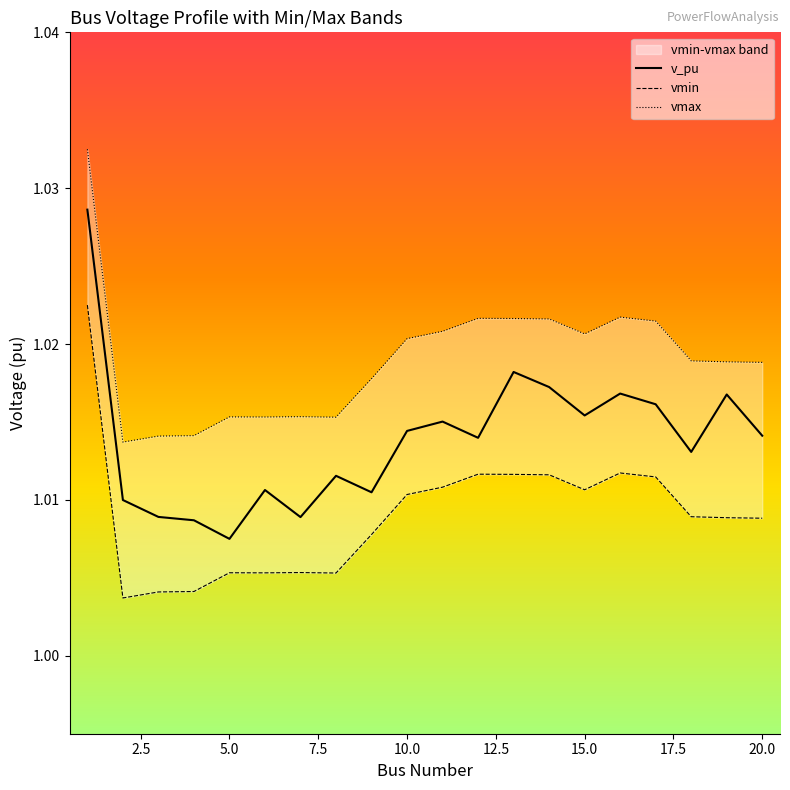

True or false: v_pu has a value of 1.7 at 15.0.

False